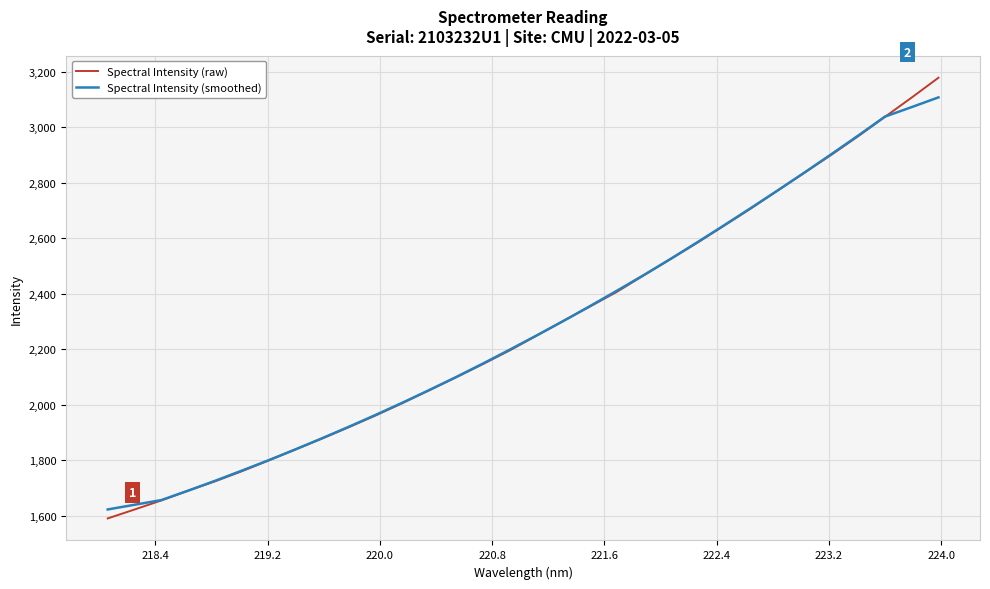

Rank the series by their maximum value, from highest to lowest.

Spectral Intensity (raw), Spectral Intensity (smoothed)